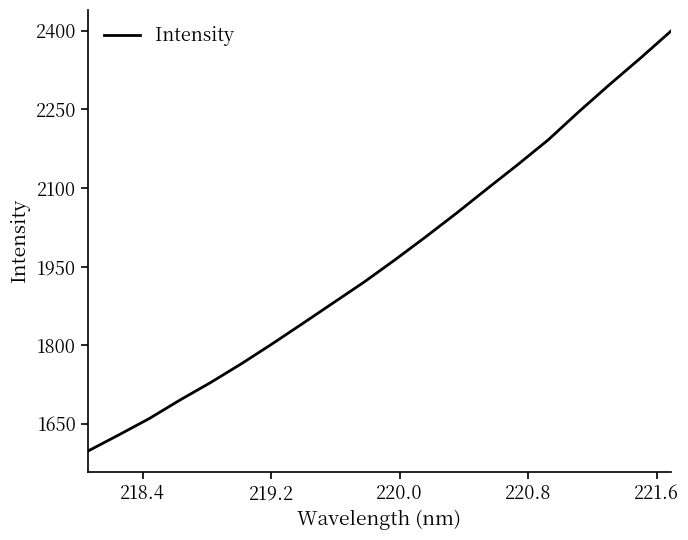

What is the difference between the maximum and minimum values?

802.4